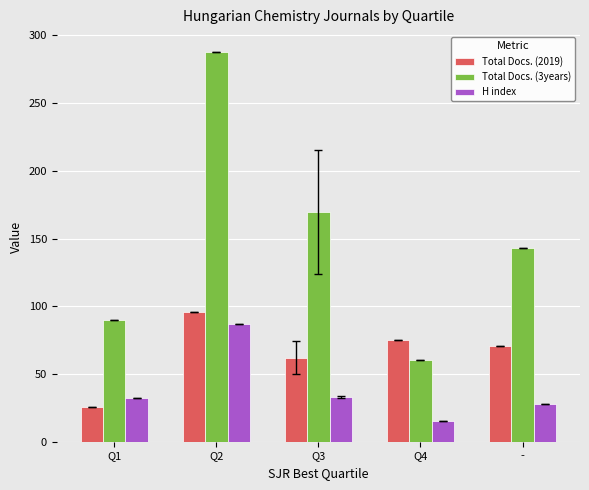

Between Q2 and Q3, which series saw the biggest shift?

Total Docs. (3years)